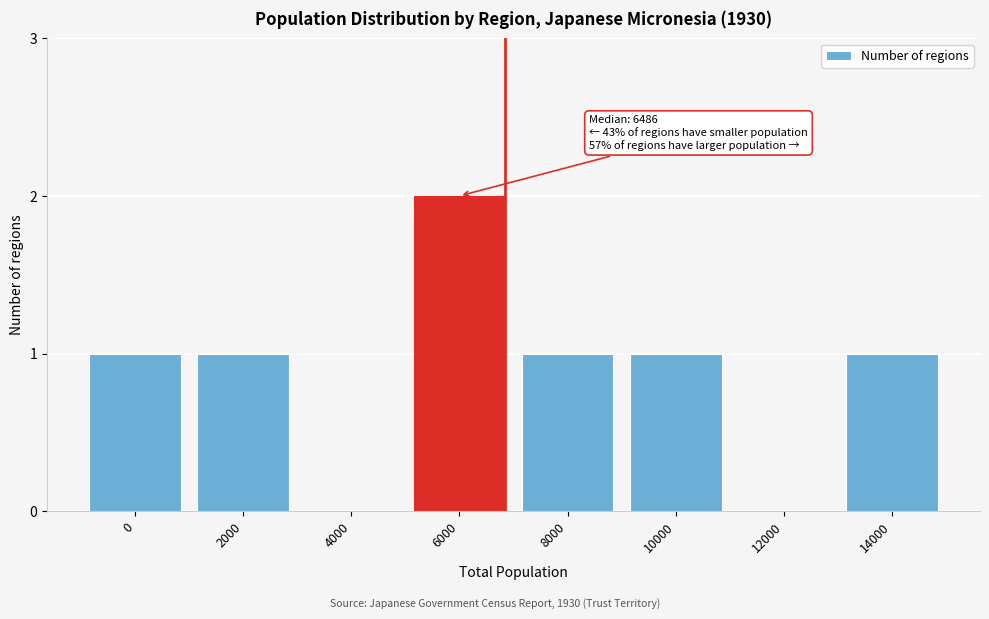

Reading left to right, what are all the values shown in this chart?

0=1	2000=1	4000=0	6000=2	8000=1	10000=1	12000=0	14000=1